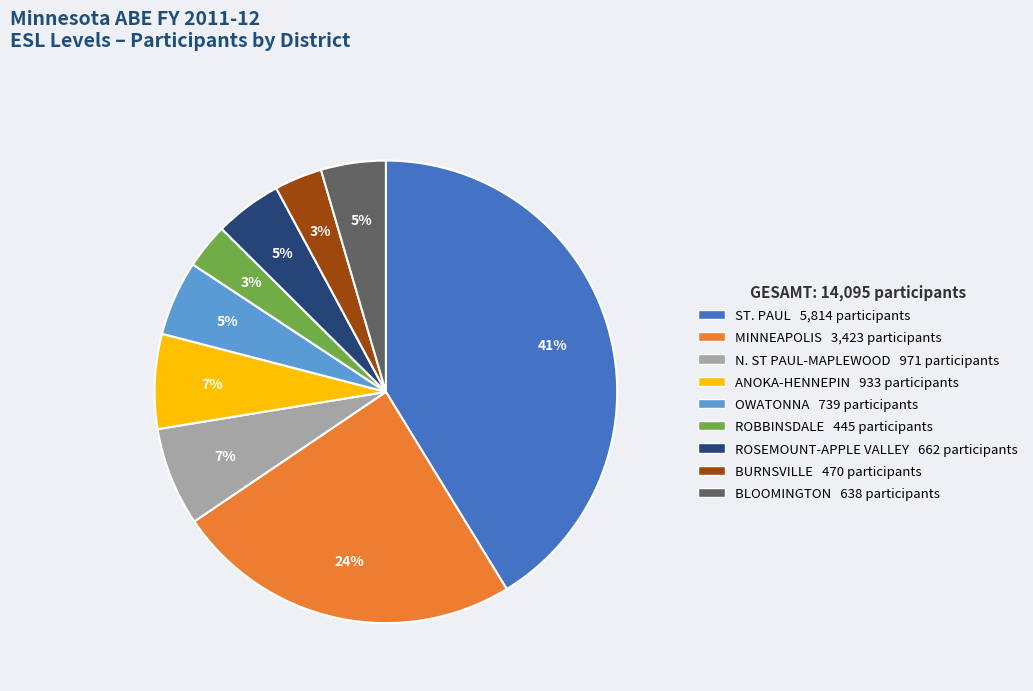

Is there any slice that represents more than half of the pie?

No